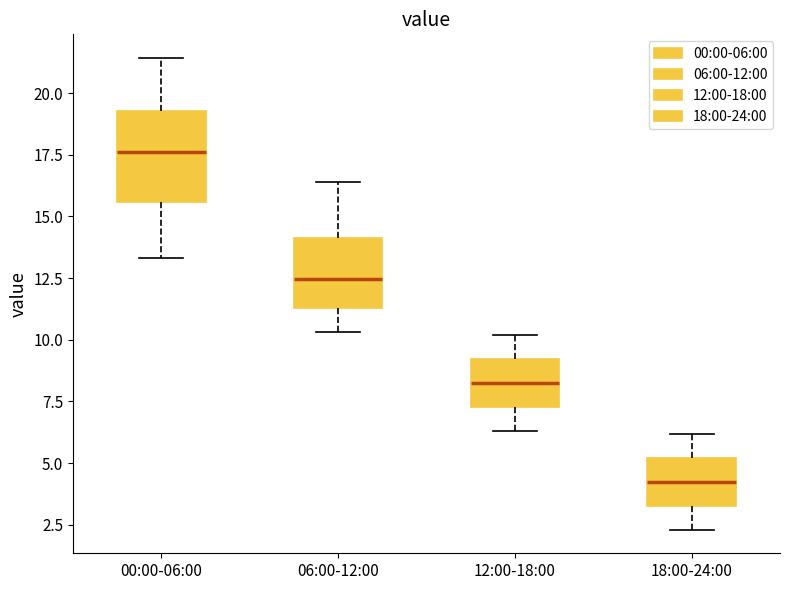

Which box has the lowest median line?

18:00-24:00